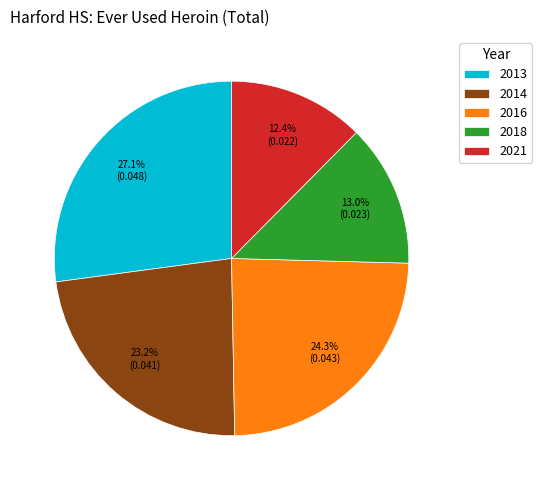

To the nearest percent, what is the average slice percentage?

20%